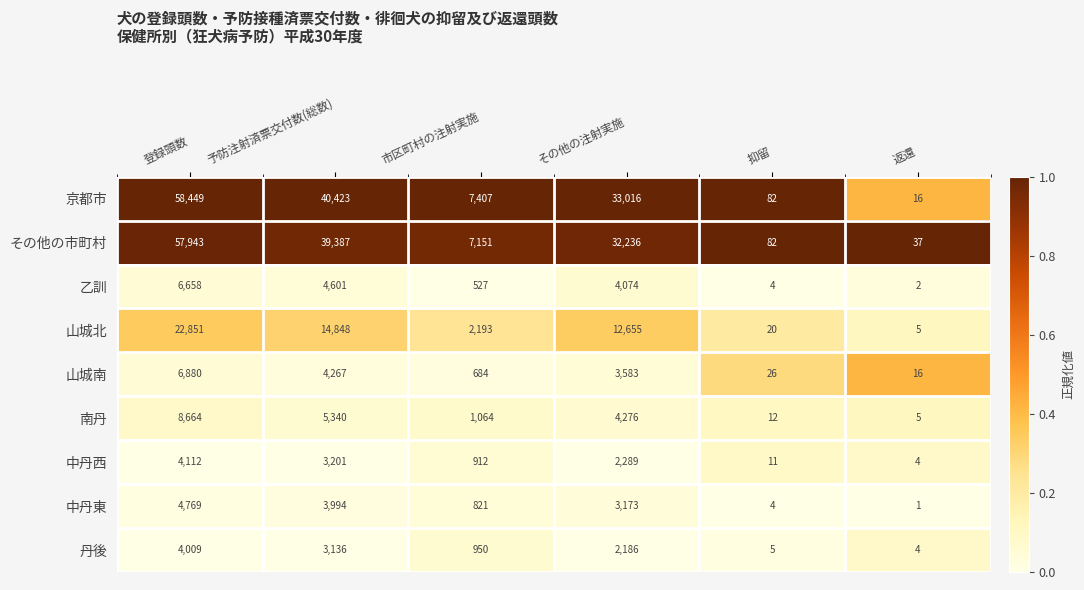

Rank the series at 予防注射済票交付数(総数) from lowest to highest value.

丹後, 中丹西, 中丹東, 山城南, 乙訓, 南丹, 山城北, その他の市町村, 京都市